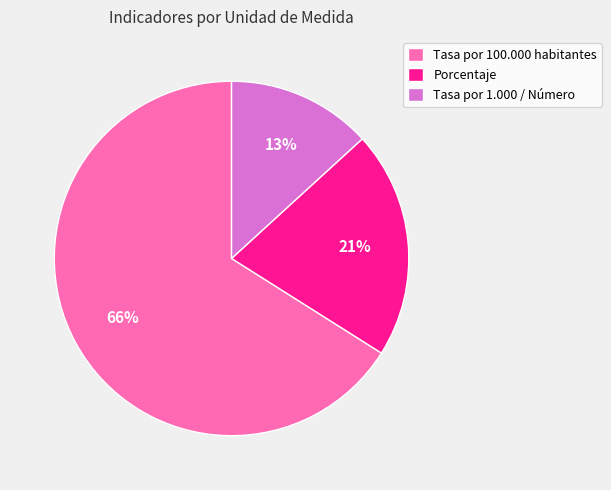

To the nearest percent, what is the difference between the largest and smallest slice percentages?

53%